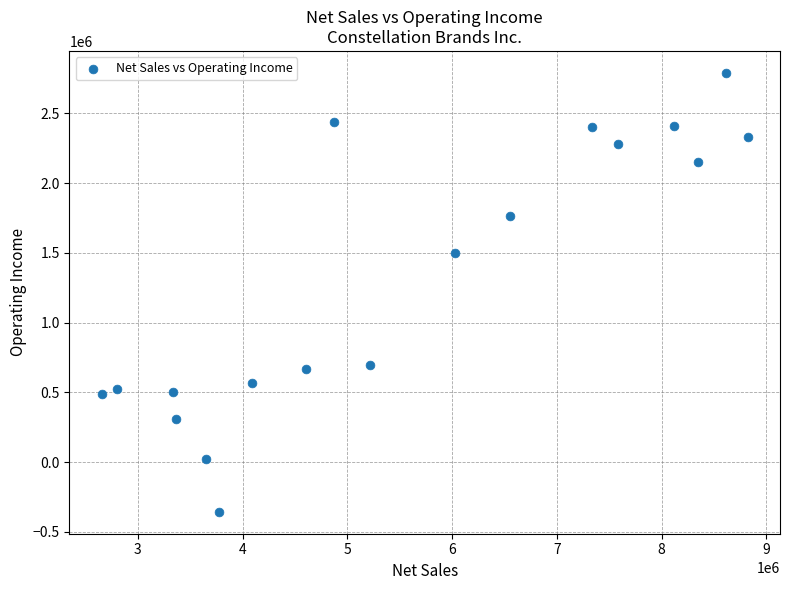

What is the range of Y values (max minus min)?

3147800